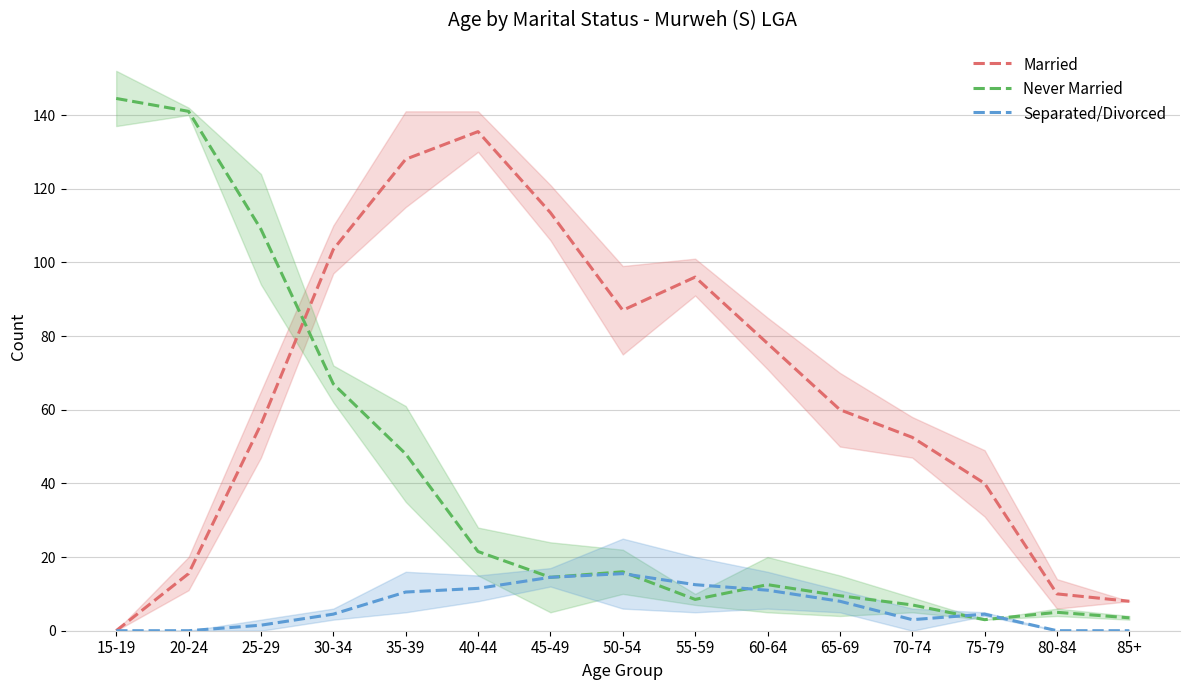

At which category does Never Married reach its first local peak?

50-54